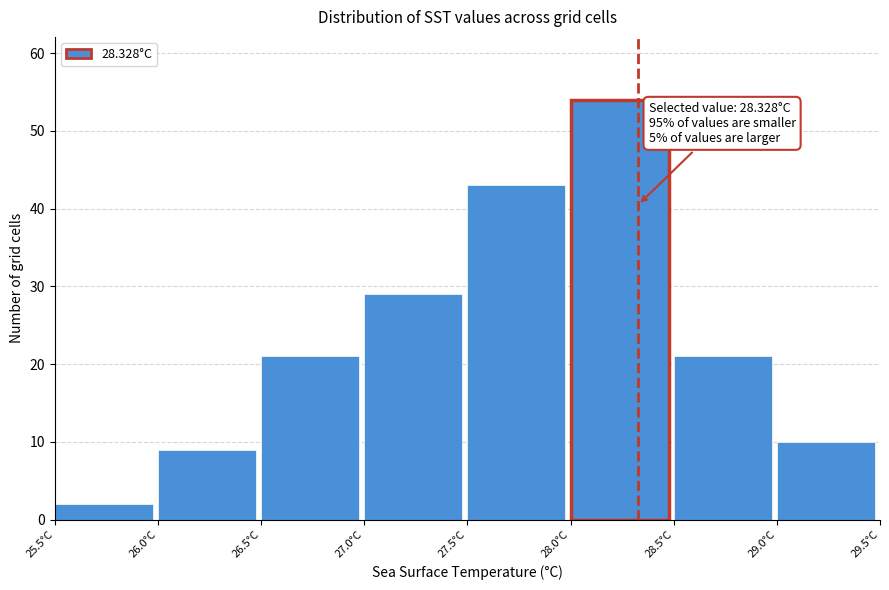

Which range on the x-axis has the tallest bar?

28.0 to 28.5